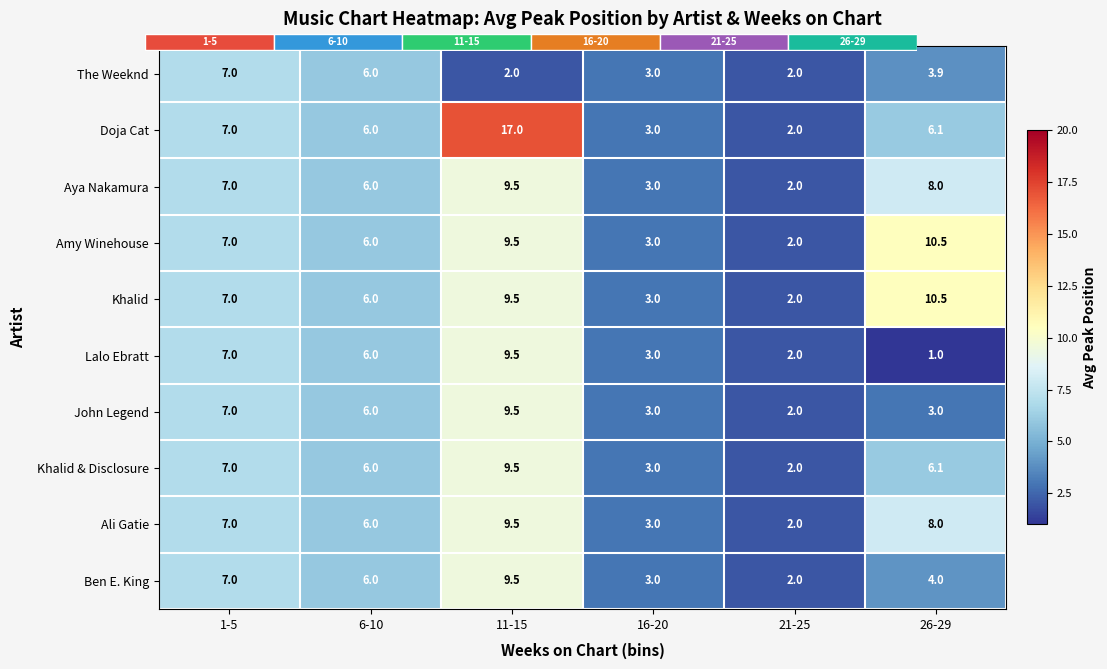

What is the difference between the The Weeknd values at 6-10 and 1-5?

1.0